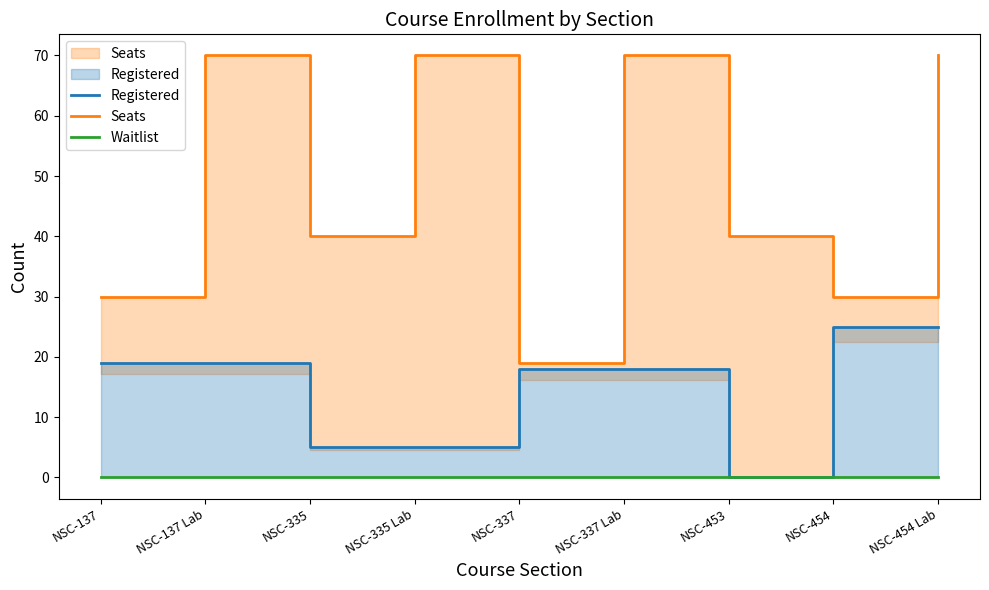

Where is Waitlist nearest to the value 0?

NSC-137